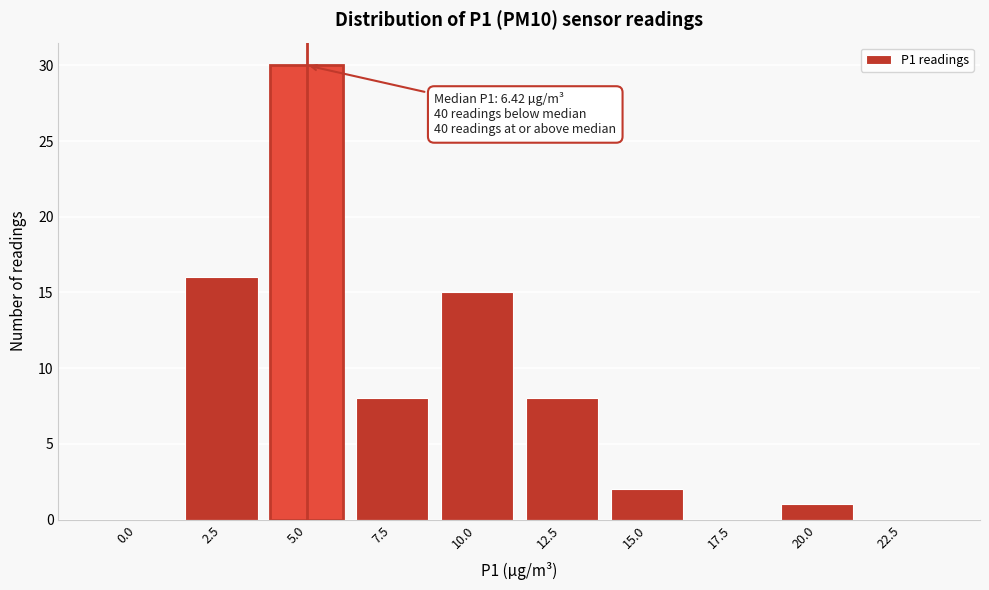

Reading left to right, extract all data points from this chart.

0.0=0	2.5=16	5.0=30	7.5=8	10.0=15	12.5=8	15.0=2	17.5=0	20.0=1	22.5=0